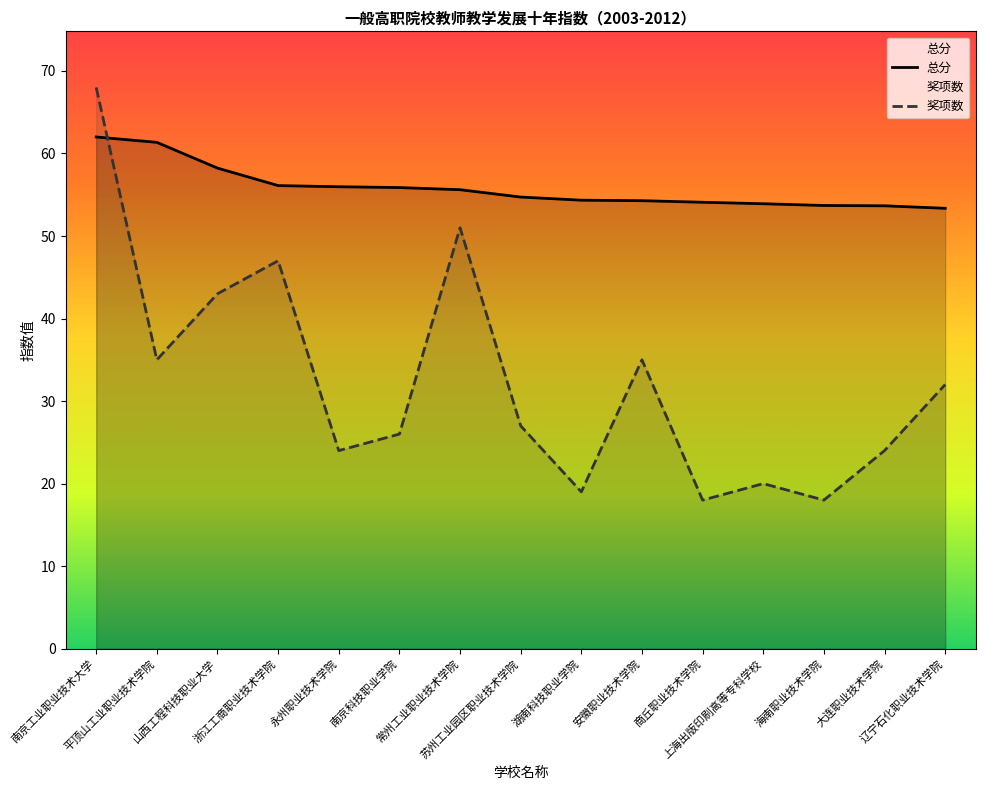

How many intersections are there between 奖项数 and 总分?

1